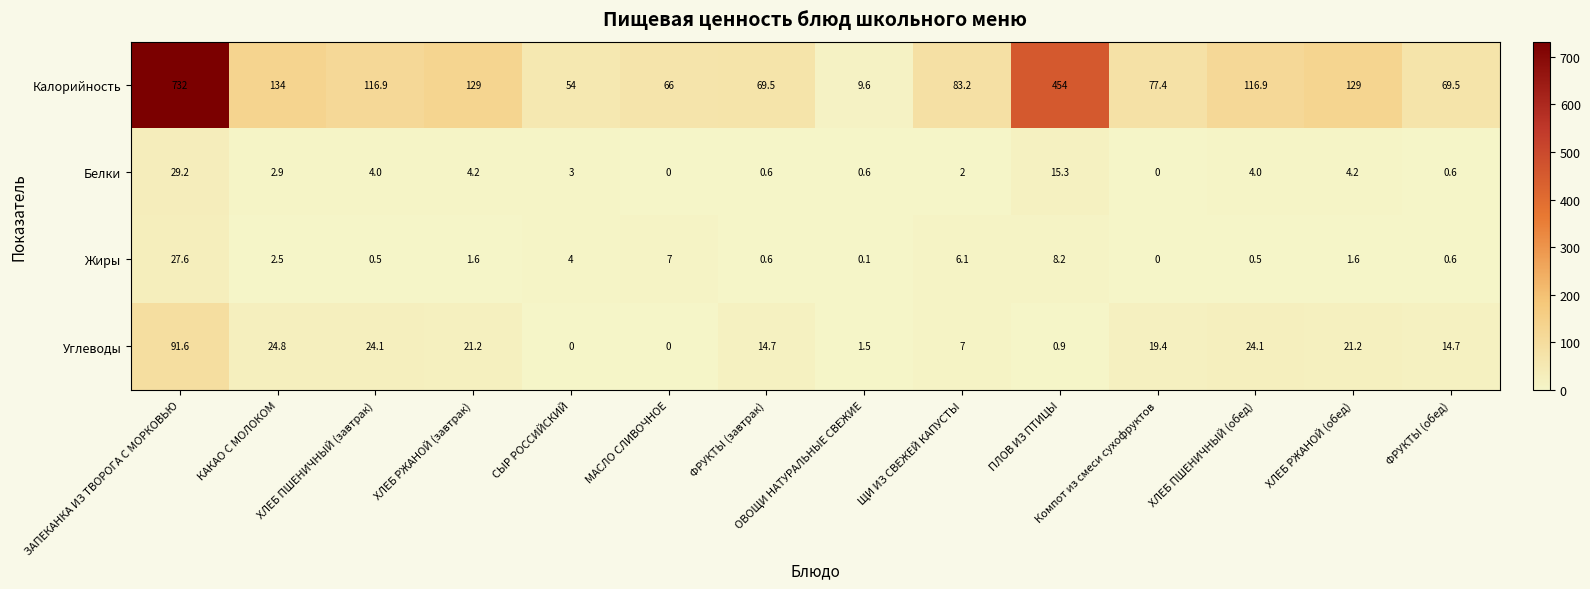

What is the spread (max minus min) of values at ОВОЩИ НАТУРАЛЬНЫЕ СВЕЖИЕ?

9.5